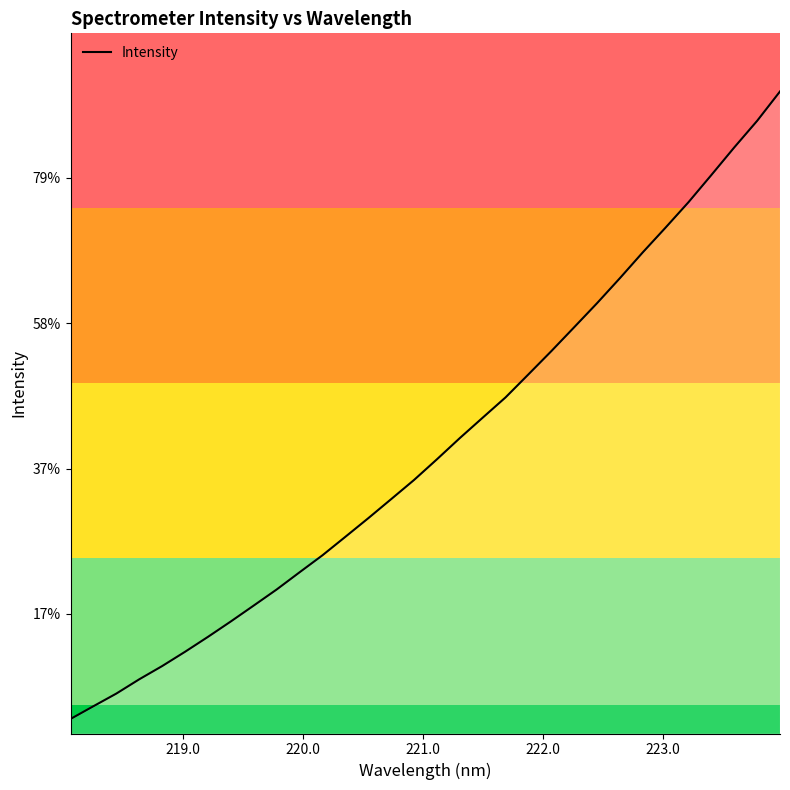

Does the chart display data point markers on the line(s)?

No